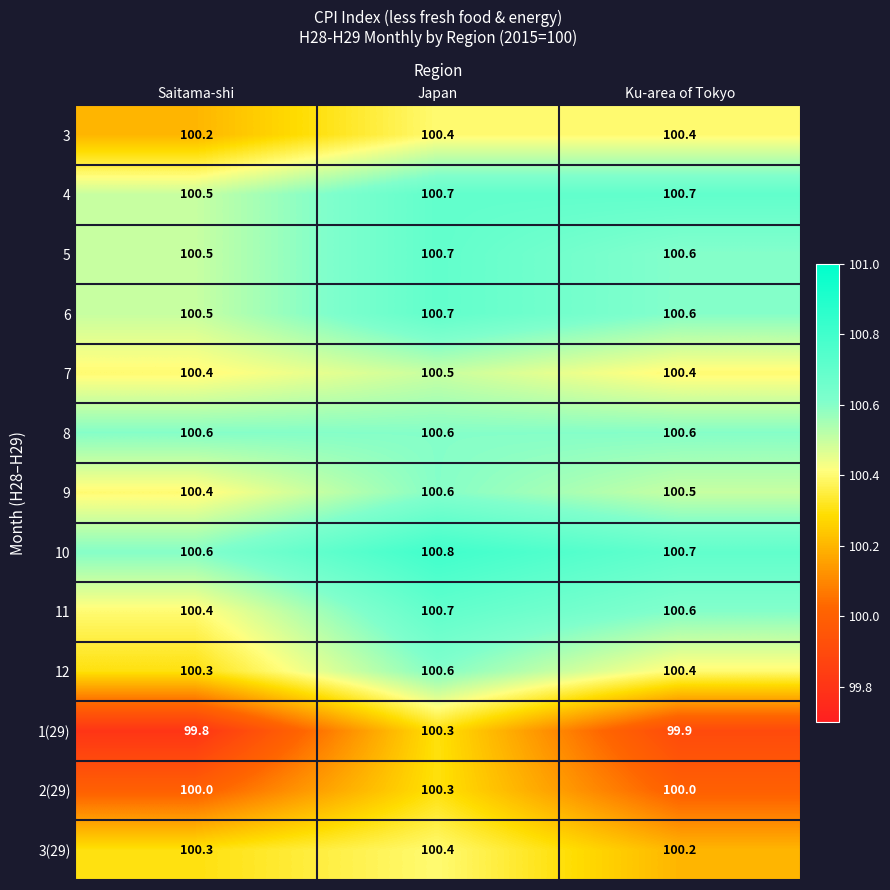

Read the 3 value at Ku-area of Tokyo.

100.4